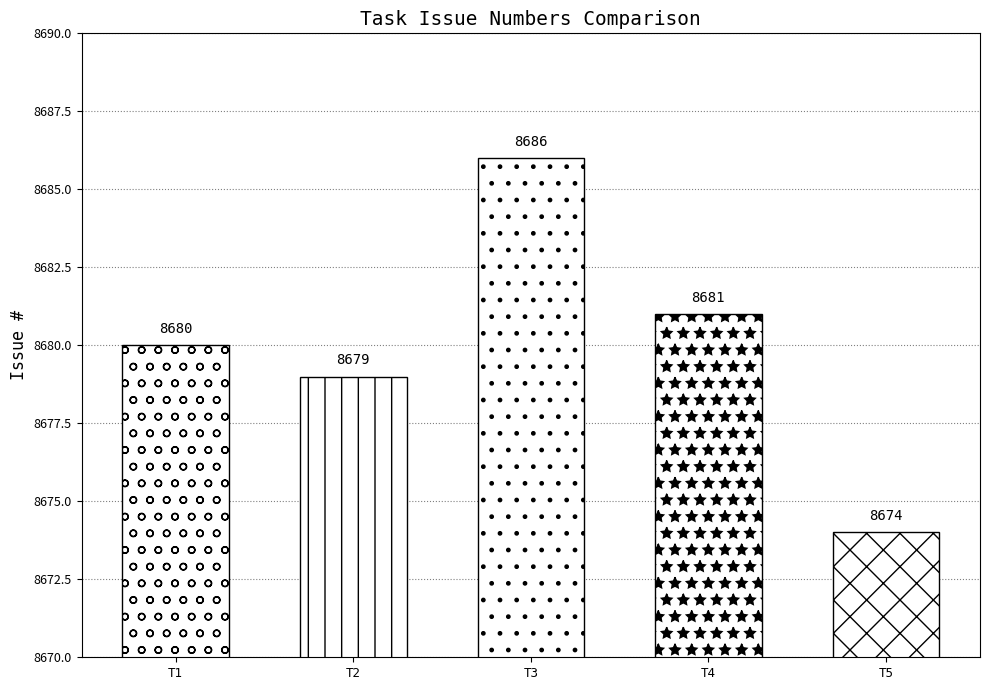

What is the value of the 2nd bar from the left?

8679